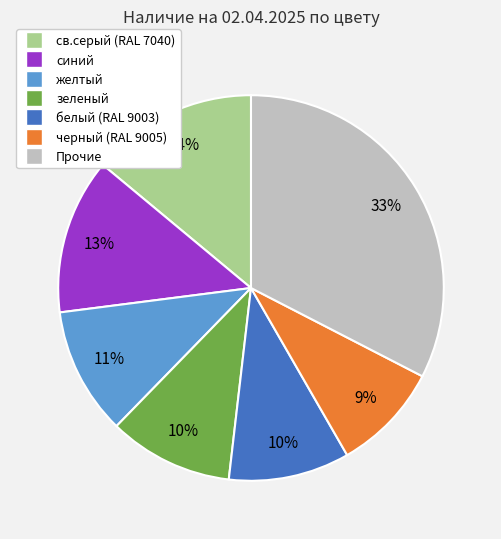

How many slices are in this pie chart?

7